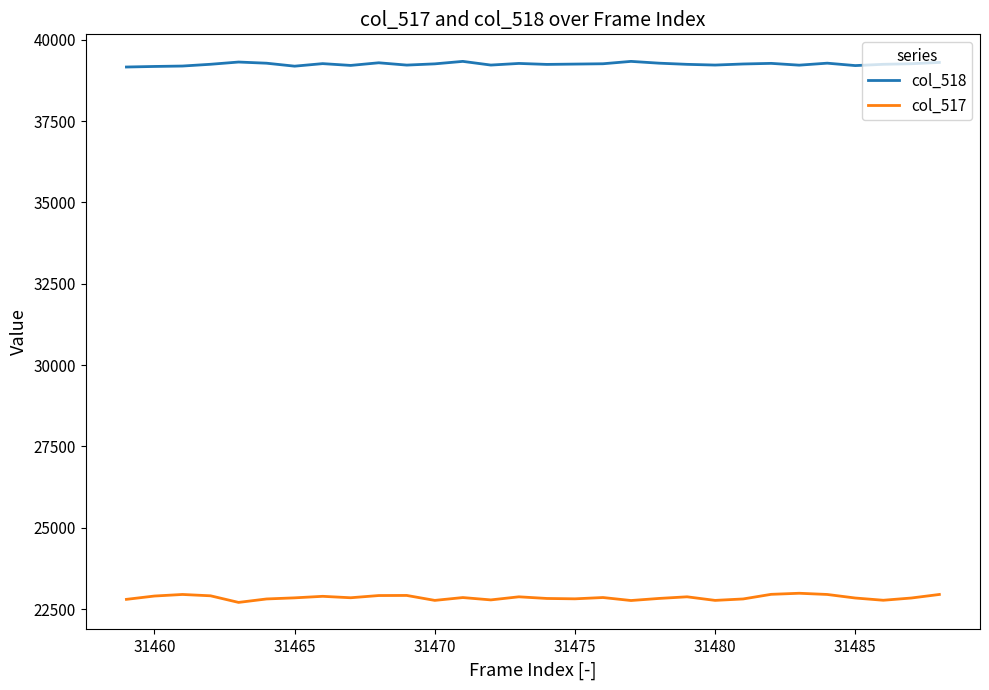

Rank the series by their average value, from lowest to highest.

col_517, col_518